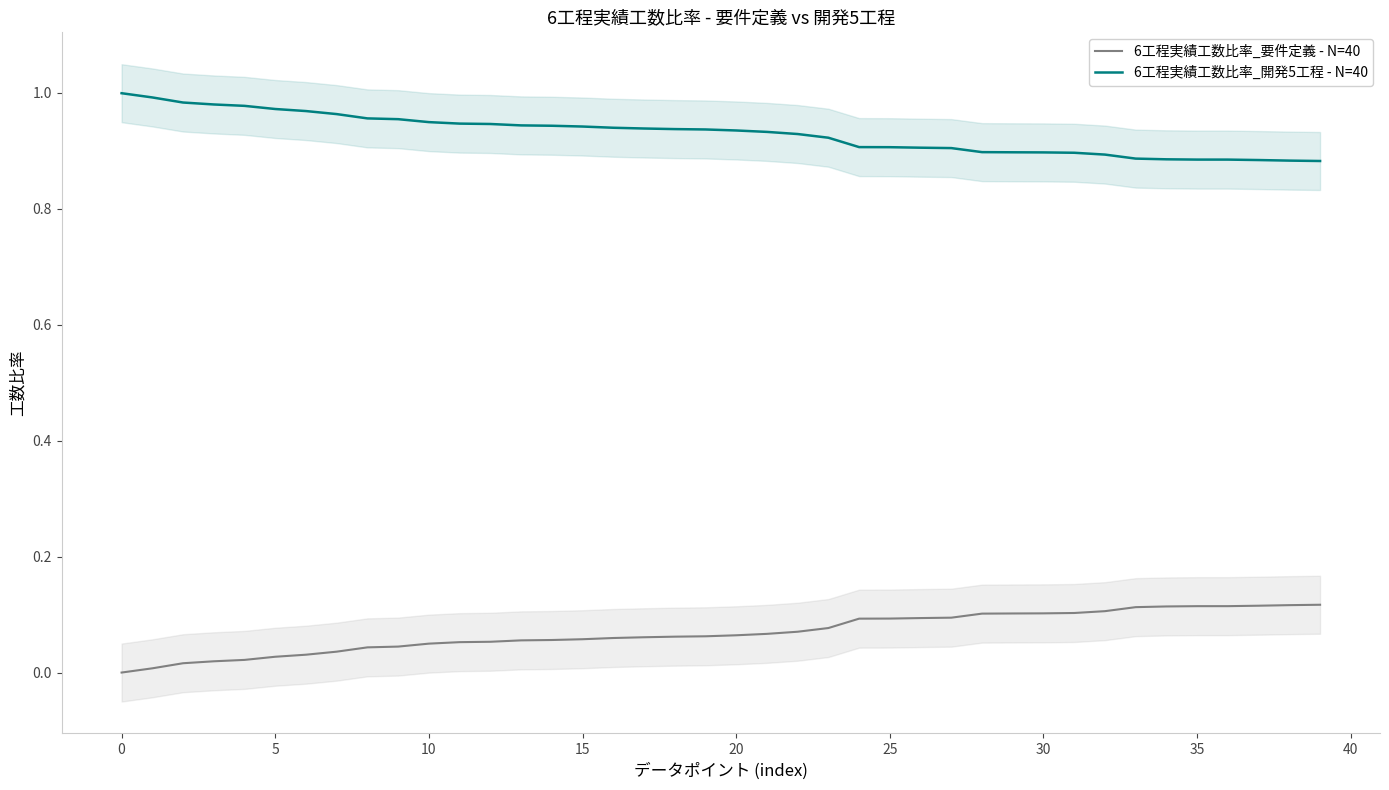

Which category has the highest value in the 6工程実績工数比率_要件定義 - N=40 series?

39